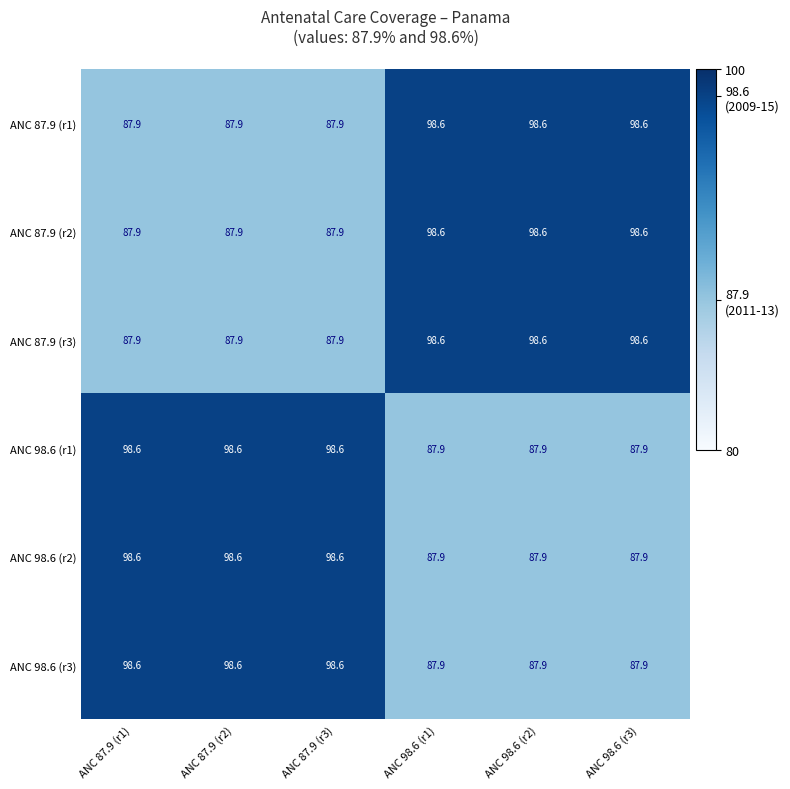

What is the smallest value displayed?

87.9